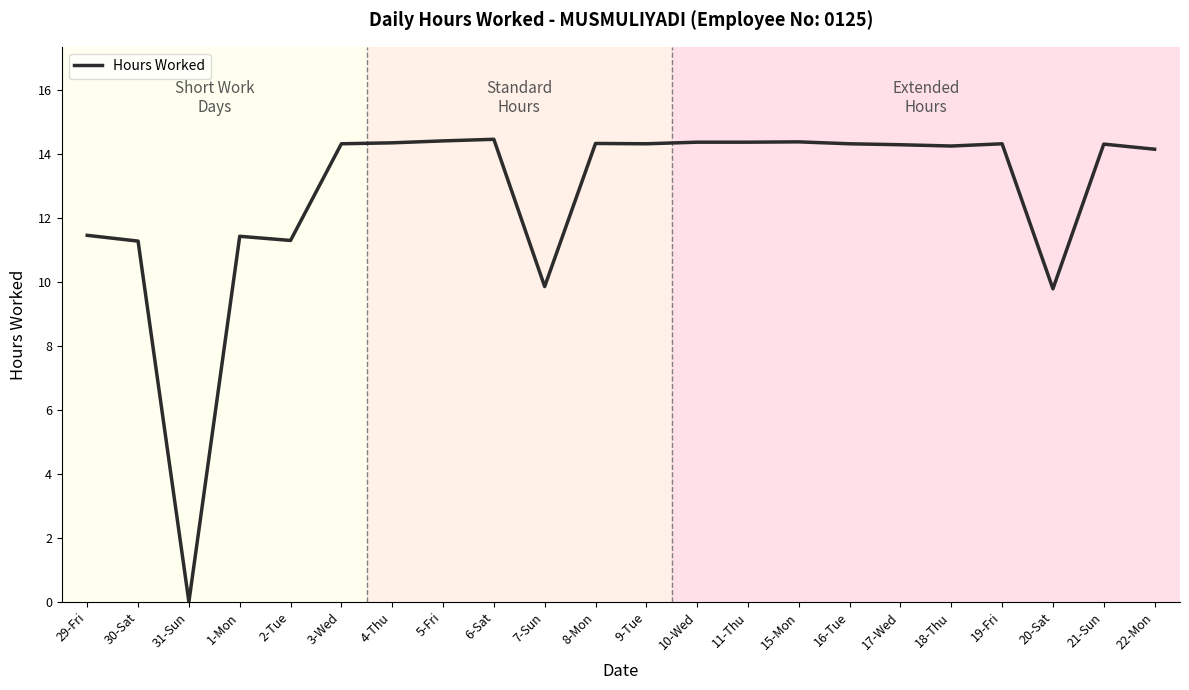

Which category has the lowest value across all series?

31-Sun